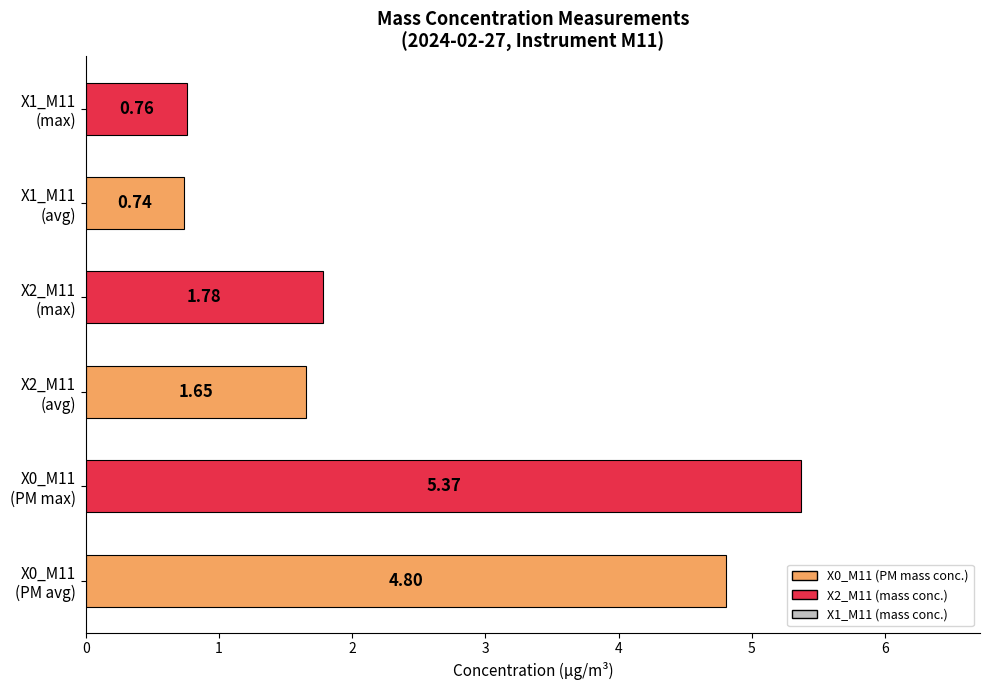

What is the difference between the maximum and minimum values?

4.6